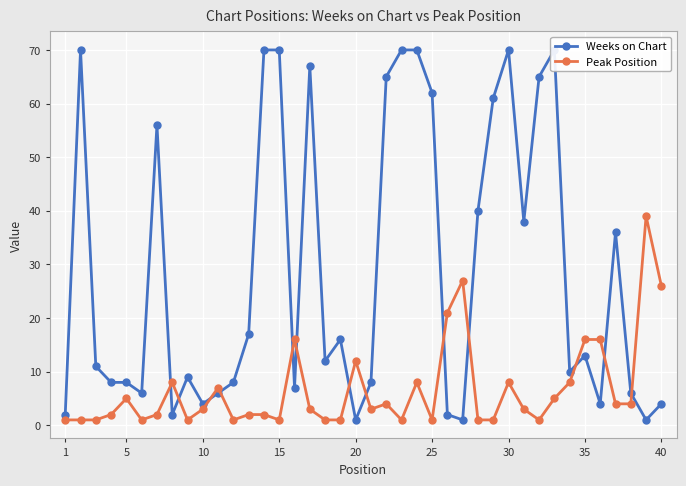

What is the difference between the second highest and minimum values in the Peak Position series?

26